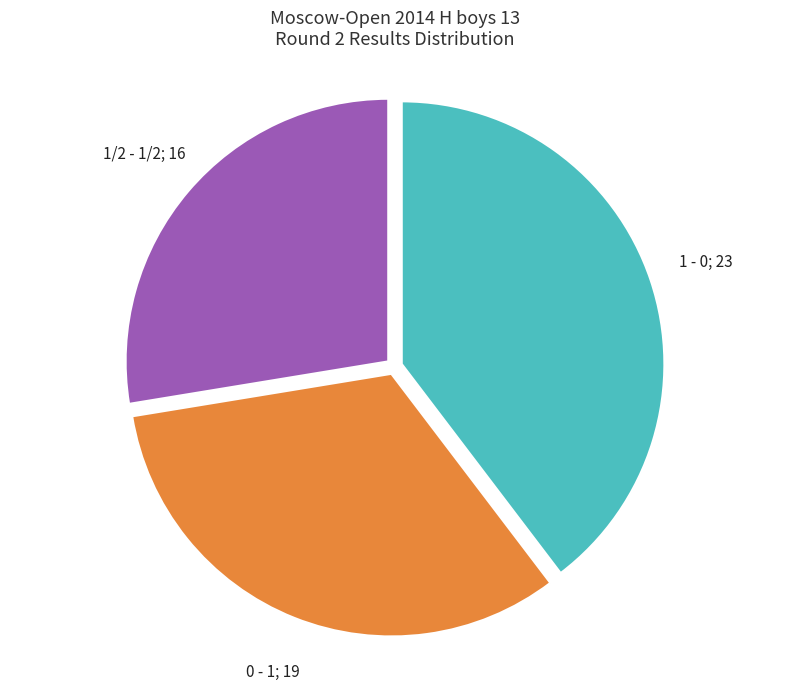

Does any single category account for the majority?

No